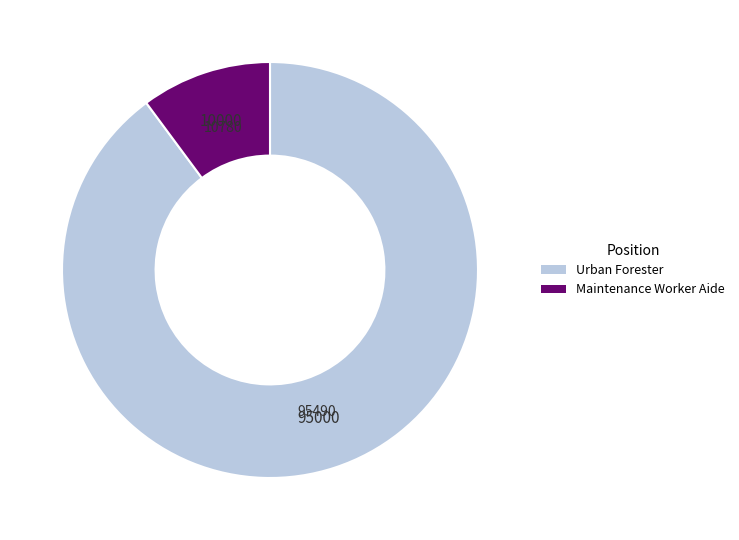

Is it true that Urban Forester is 90% of the pie?

True